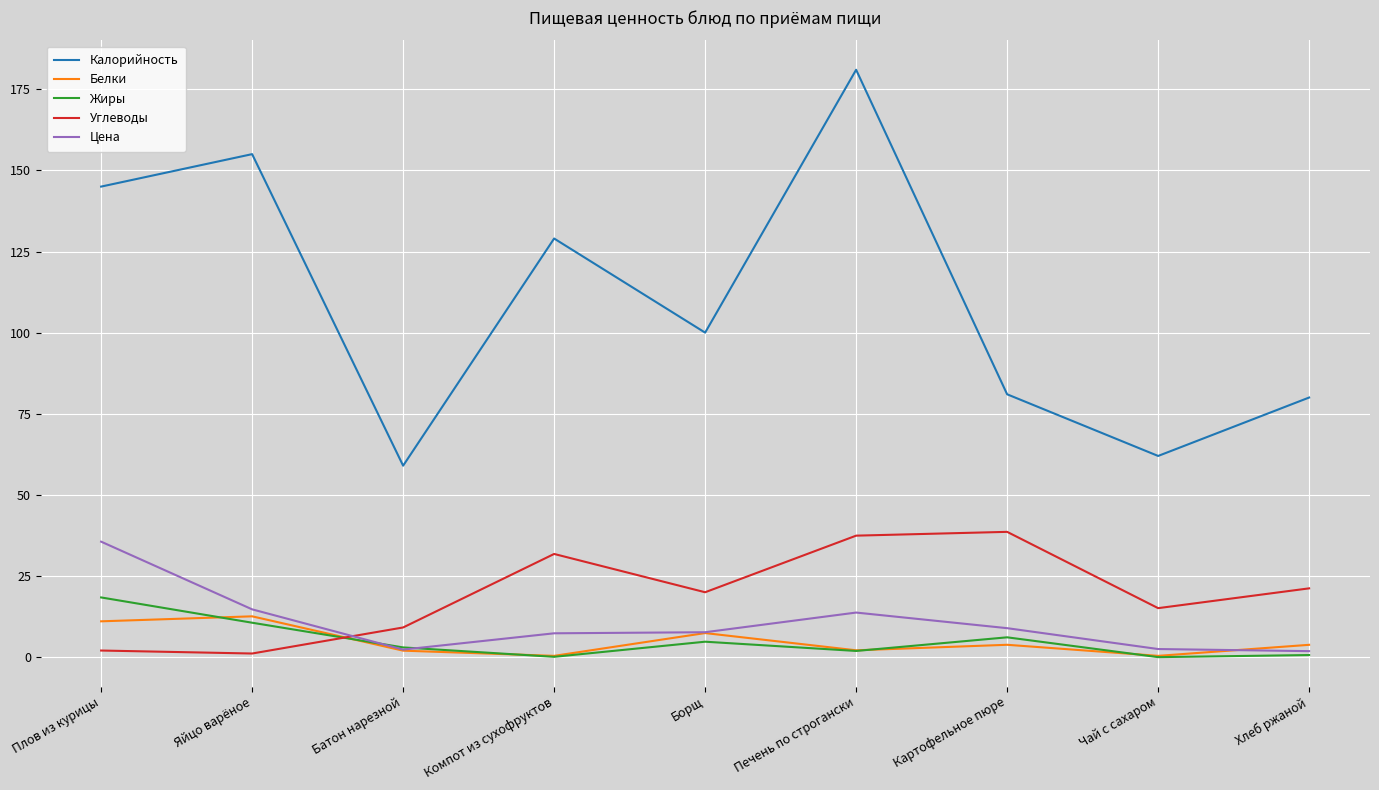

How many intersections are there between Углеводы and Жиры?

1